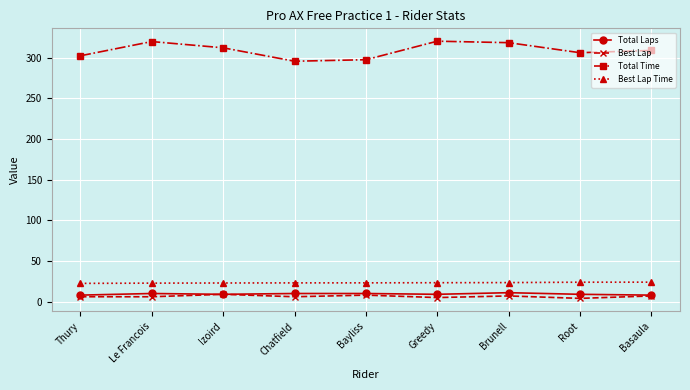

Which series has the largest range (max minus min)?

Total Time